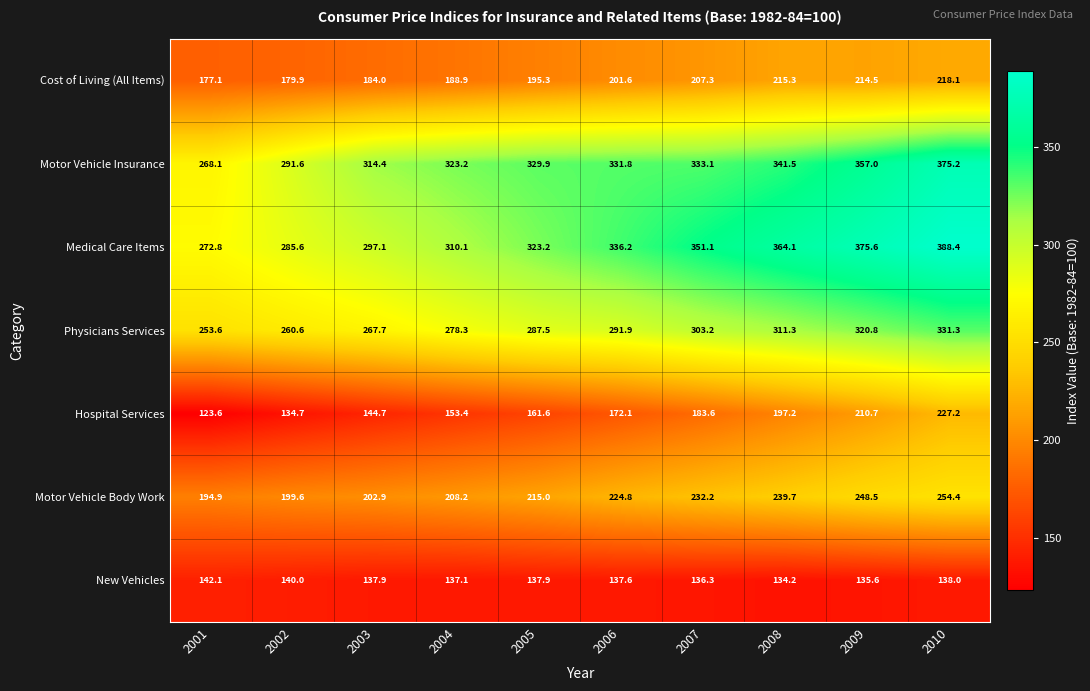

What is the approximate value of Motor Vehicle Insurance at 2008?

341.5